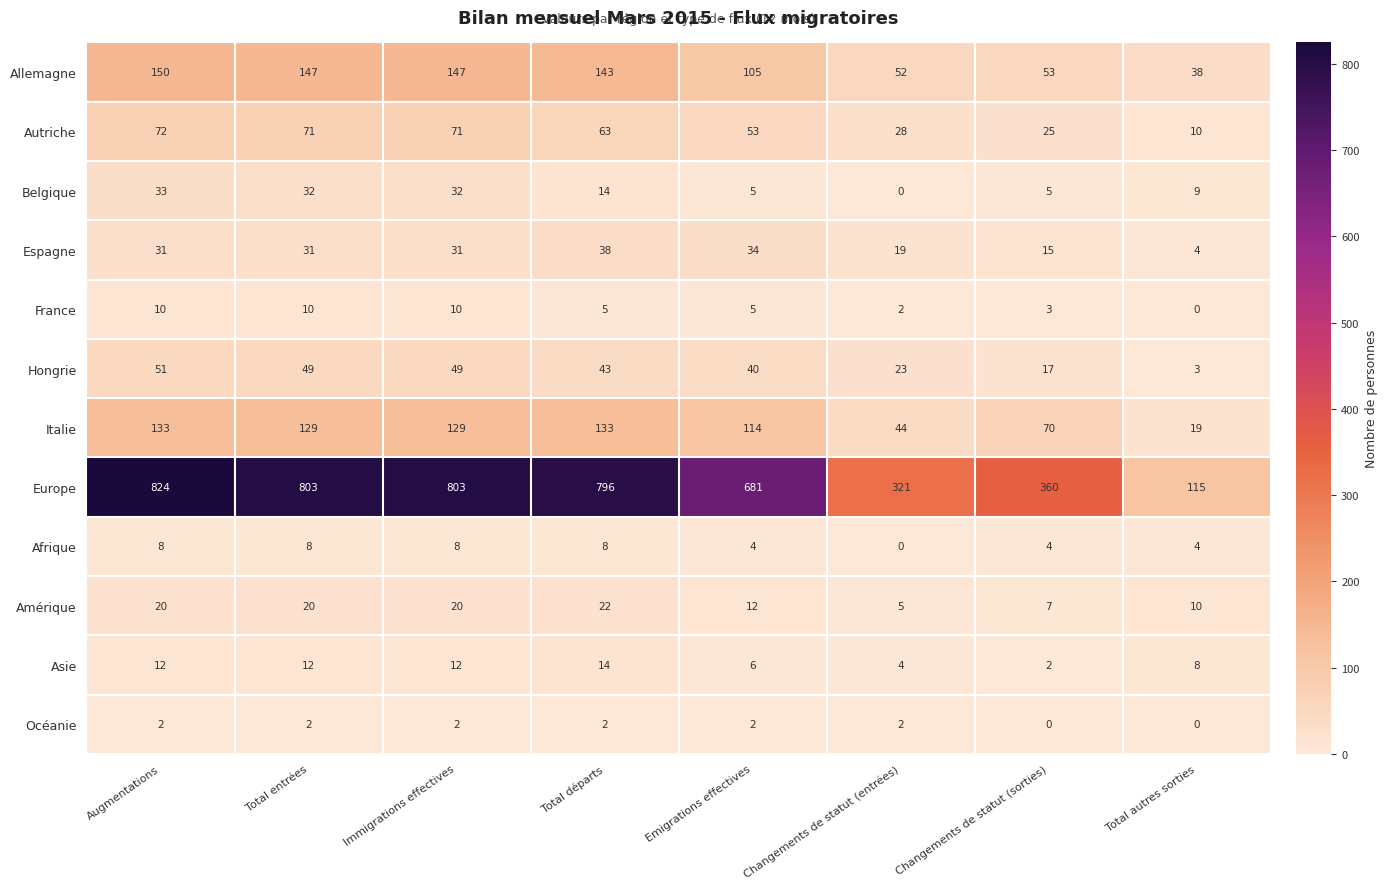

Is it true that Amérique equals 12 at Emigrations effectives?

True